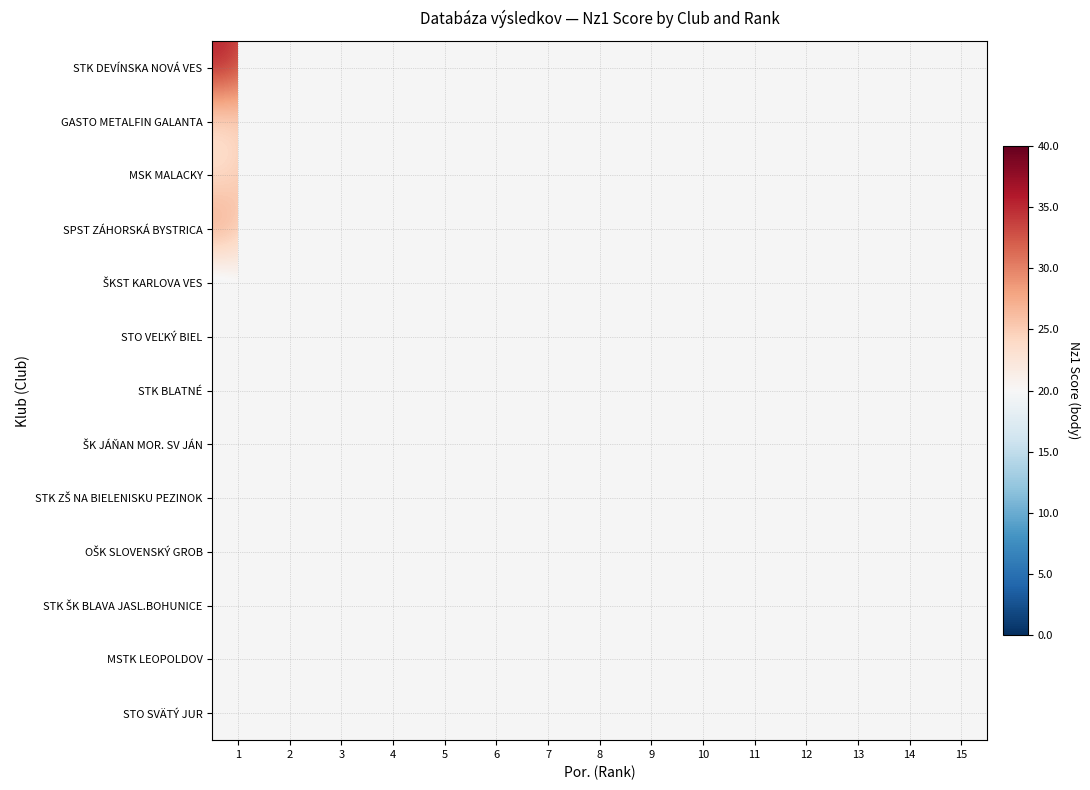

Which category has the lowest value across all series?

2